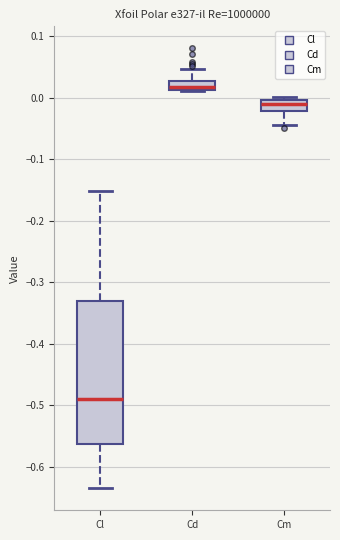

Comparing the boxes themselves (not the whiskers), which one is the tallest?

Cl